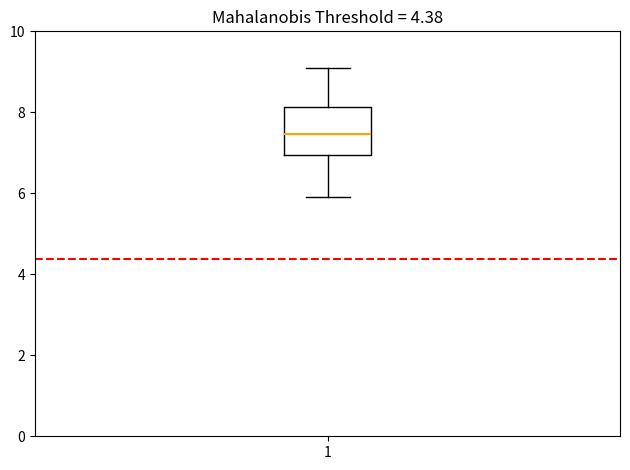

Transcribe this box plot: give where the median line is, the range the box spans, and where the two whiskers end, as read against the y-axis. The values are not printed on the chart, so give them approximately, as read against the axis.

median 7.4, box 7.0 to 8.2, whiskers 6.0 to 9.0